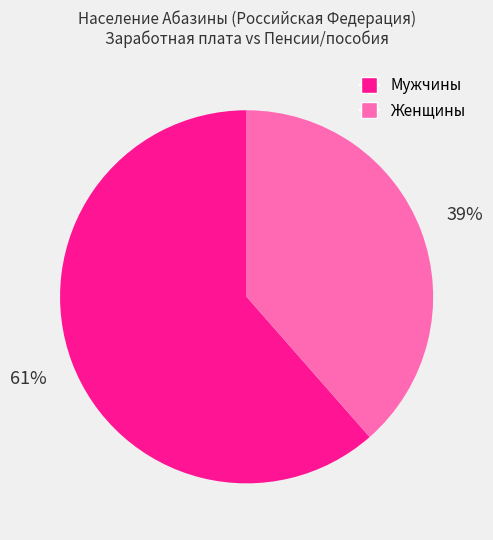

How many slices are in this pie chart?

2